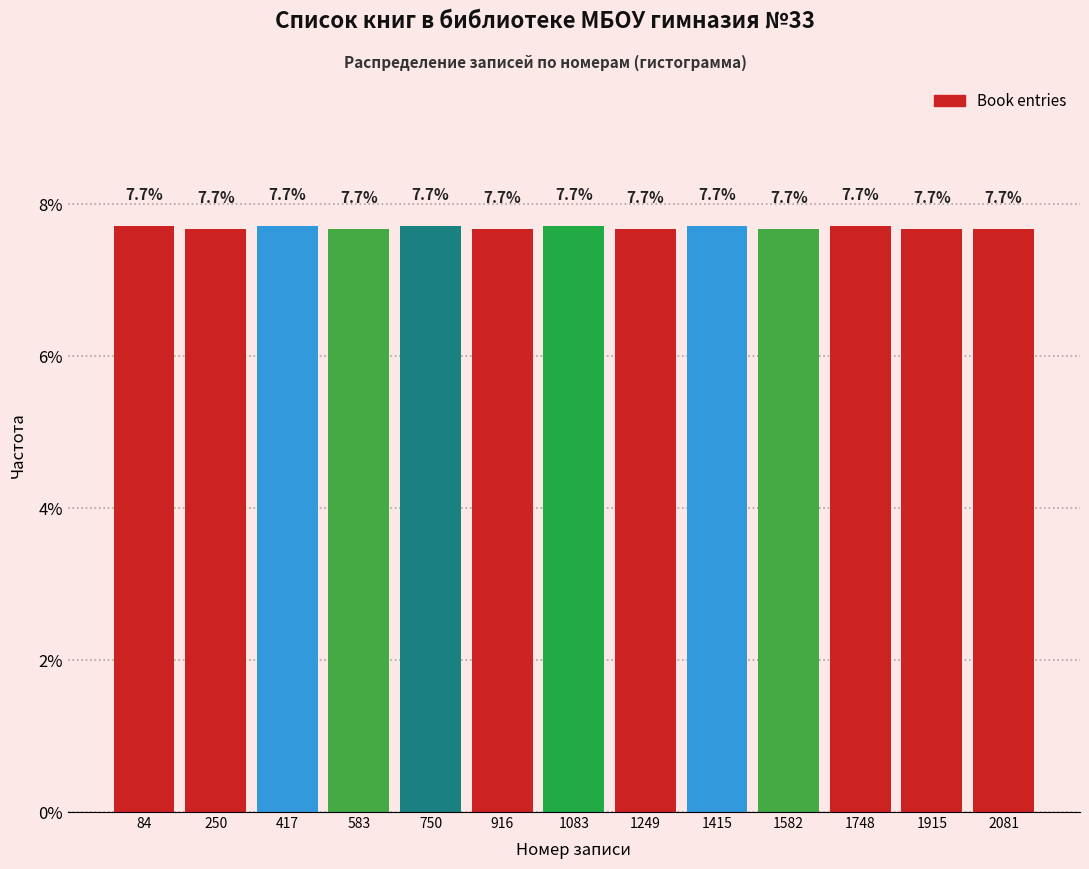

Reading left to right, transcribe this chart: for each bar, give the range it covers on the x-axis and its height. The bar edges are not printed on the chart, so give them approximately, as read against the axis.

0 to 160: 7.7
160 to 340: 7.7
340 to 500: 7.7
500 to 660: 7.7
660 to 840: 7.7
840 to 1000: 7.7
1000 to 1160: 7.7
1160 to 1340: 7.7
1340 to 1500: 7.7
1500 to 1660: 7.7
1660 to 1840: 7.7
1840 to 2000: 7.7
2000 to 2160: 7.7